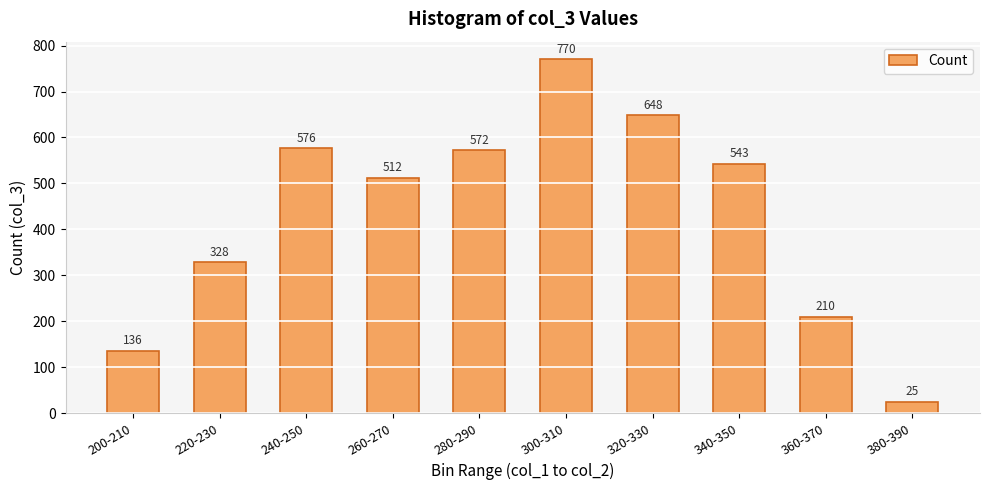

Reading left to right, list all the values displayed in this chart.

136	328	576	512	572	770	648	543	210	25